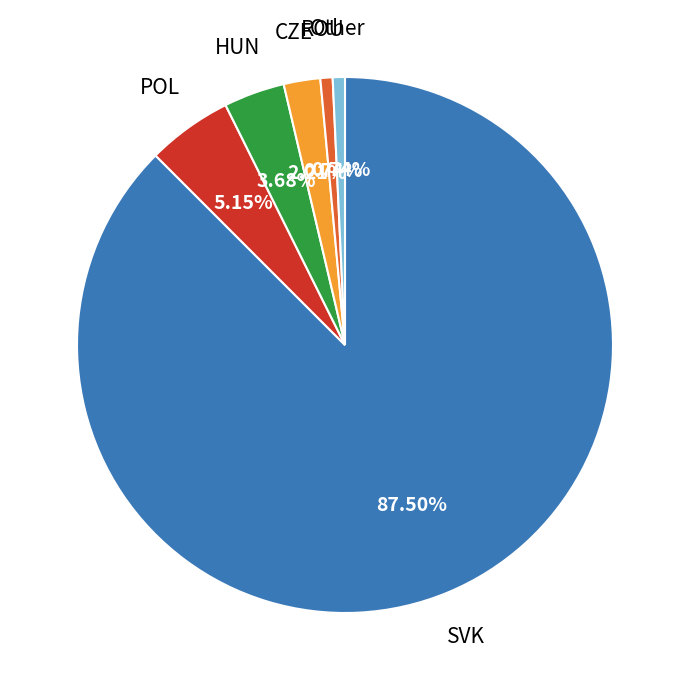

To the nearest percent, what portion does ROU represent?

1%